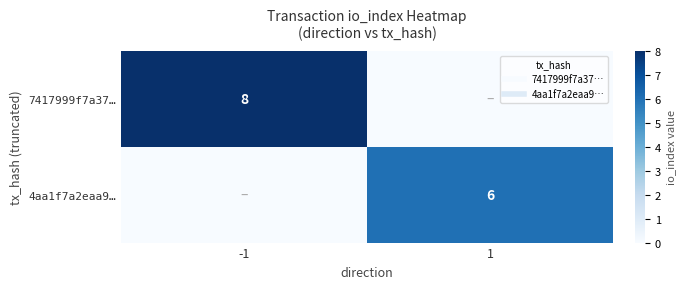

At which category does the chart reach its peak across all series?

-1